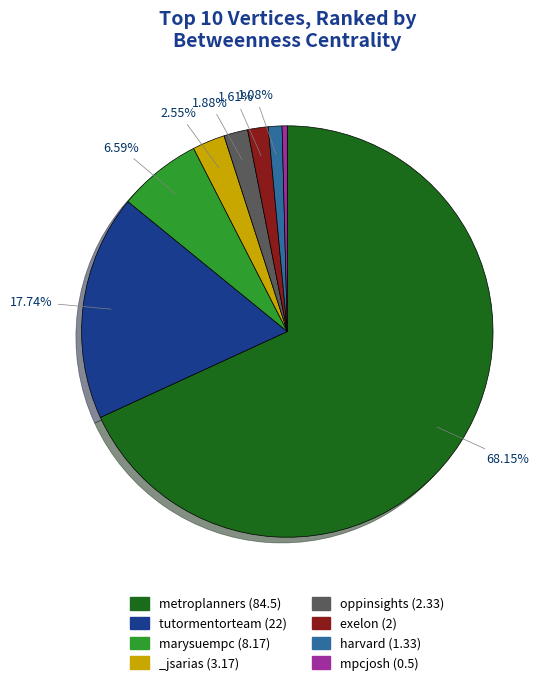

Between mpcjosh (0.5) and harvard (1.33), which is larger?

harvard (1.33)